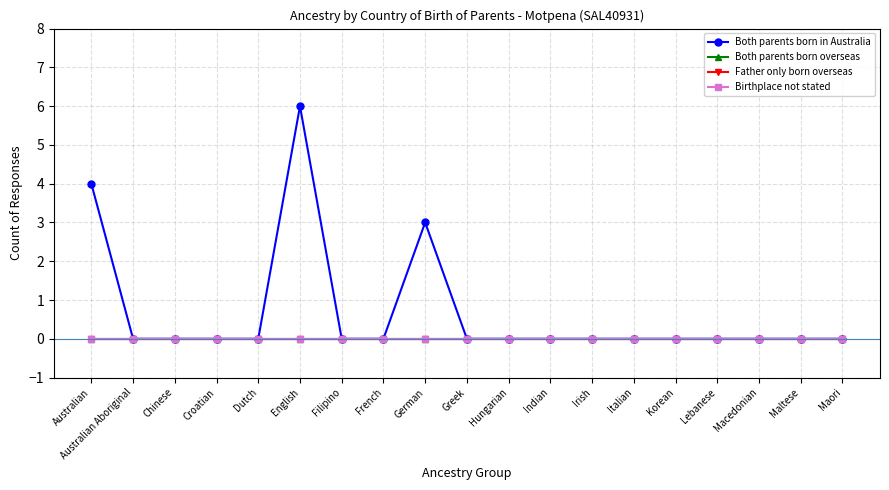

Rank the series by their maximum value, from lowest to highest.

Both parents born overseas, Father only born overseas, Birthplace not stated, Both parents born in Australia